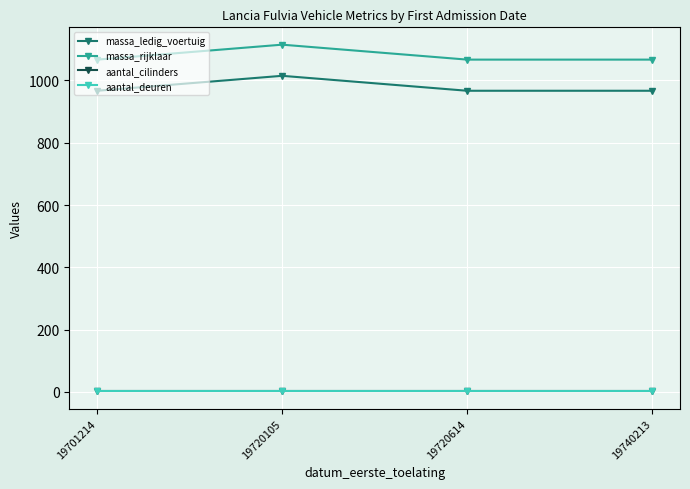

Does the chart have visible grid lines?

Yes